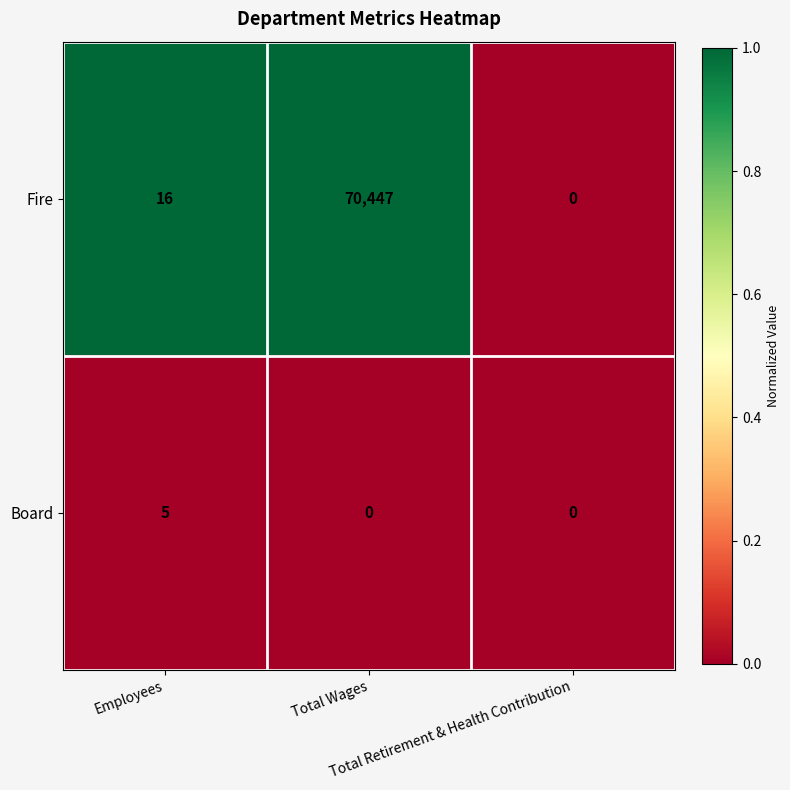

What is the maximum value shown in the chart?

70447